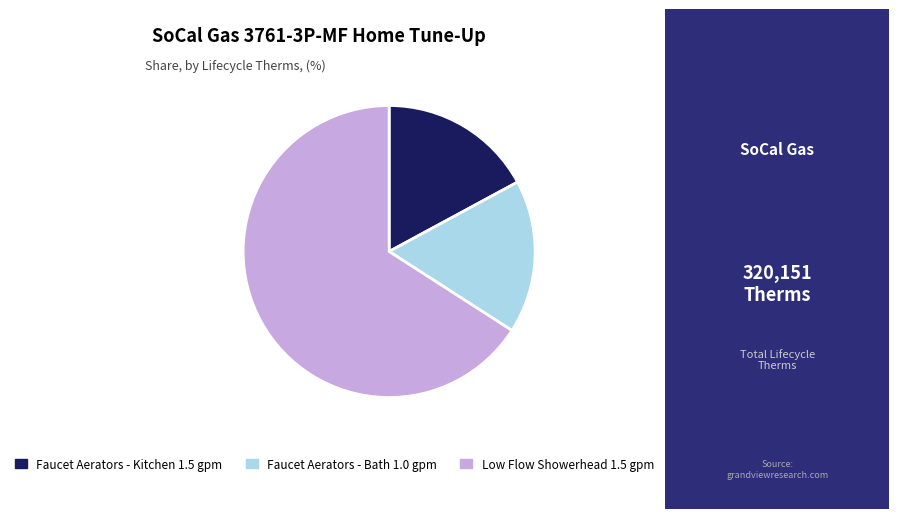

Which has a higher value, Low Flow Showerhead 1.5 gpm or Faucet Aerators - Kitchen 1.5 gpm?

Low Flow Showerhead 1.5 gpm